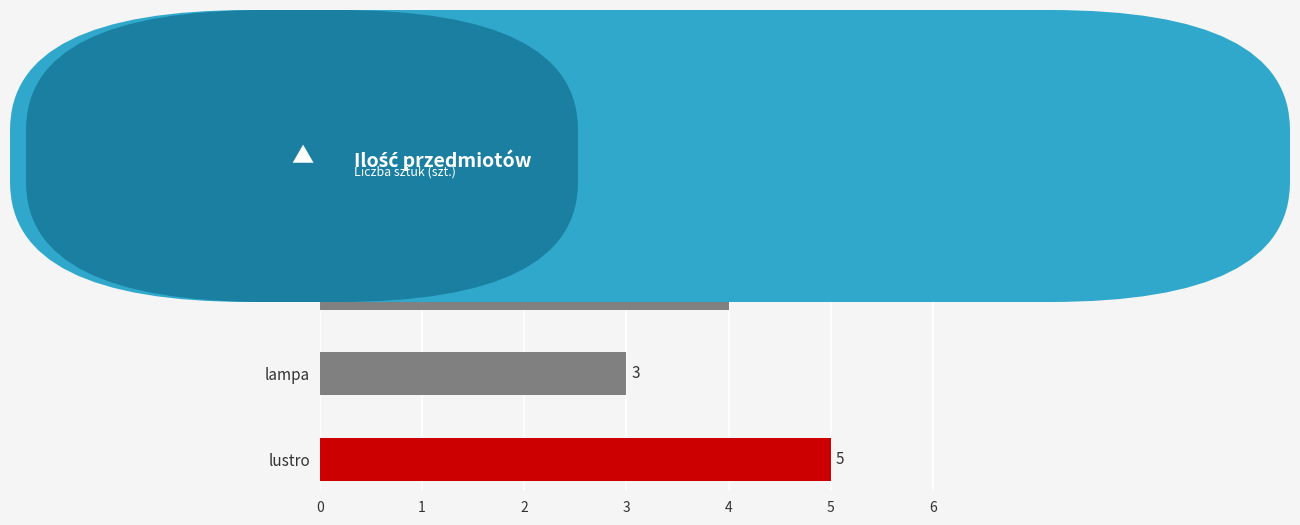

Where is the data nearest to the value 4?

fotel